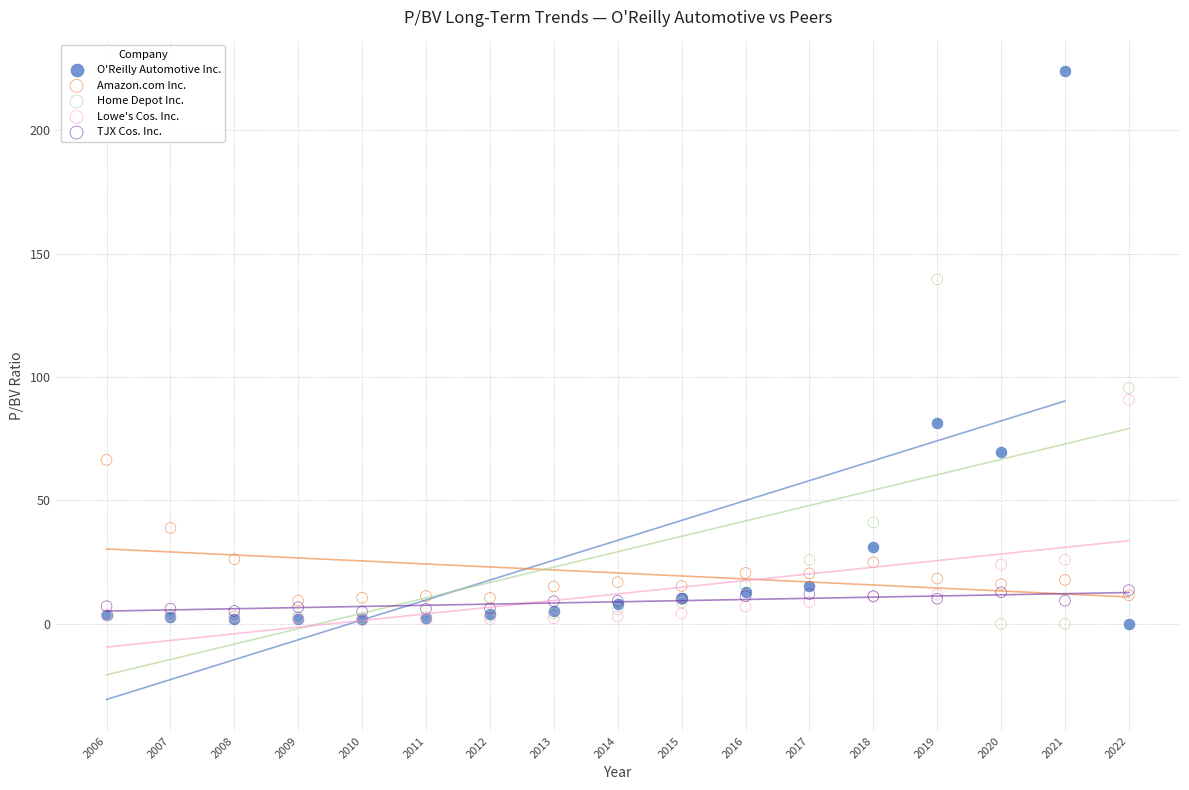

In the O'Reilly Automotive Inc. series, what Y value is closest to 111?

81.5